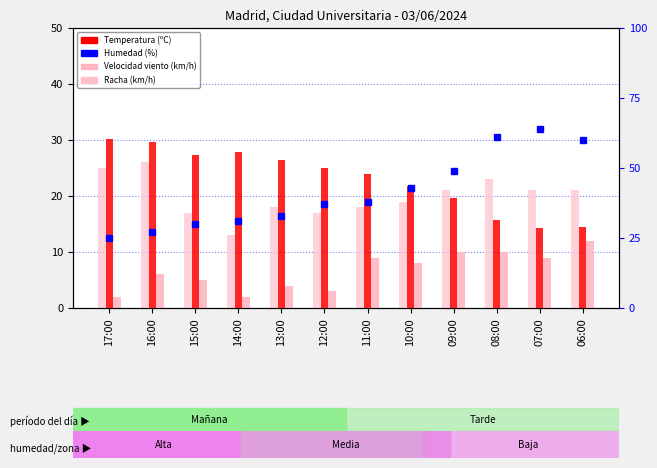

Rank the series by their maximum value, from lowest to highest.

Velocidad del viento (km/h), Racha (km/h), Temperatura (ºC), Humedad (%)